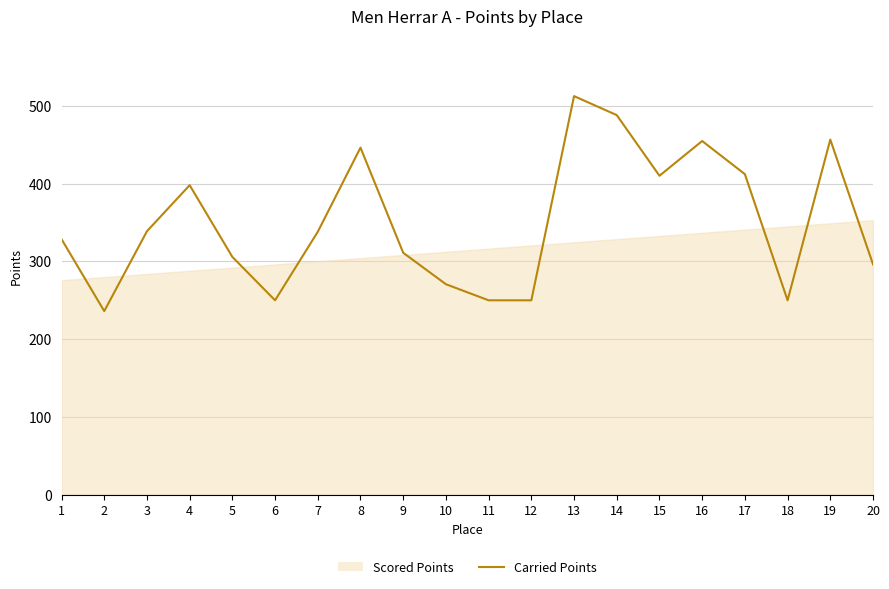

How many interior local valleys (lower than both neighbors) does the data have?

4